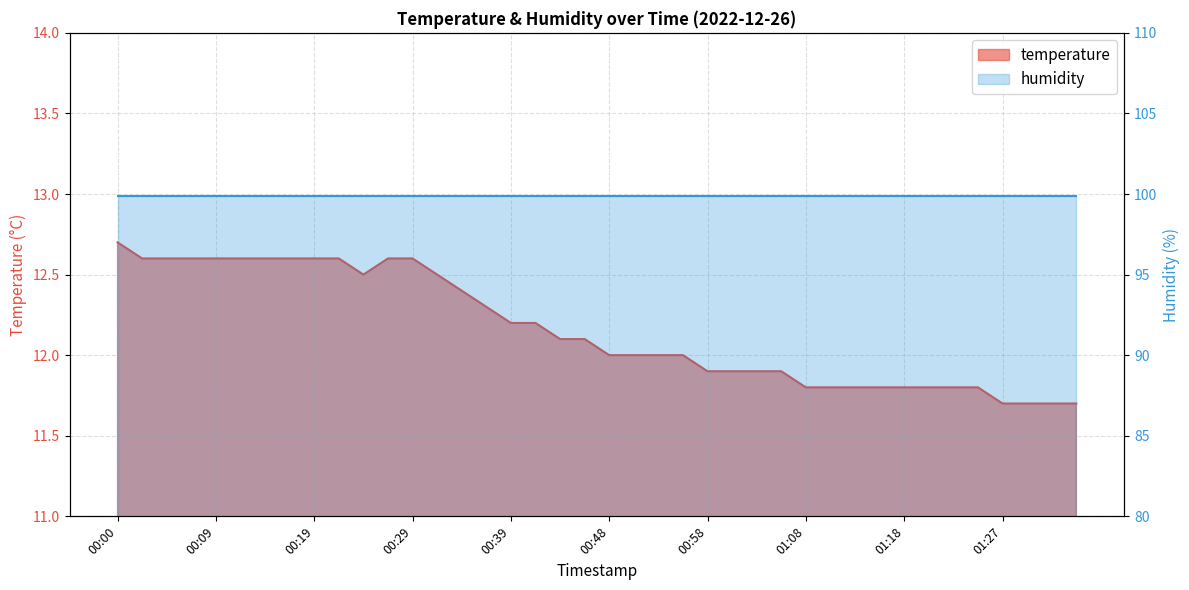

At which label does the data first exceed 12?

00:00